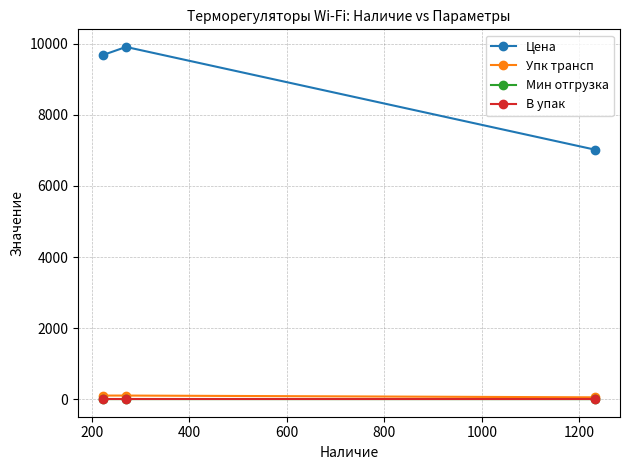

Which series has the largest range (max minus min)?

Цена